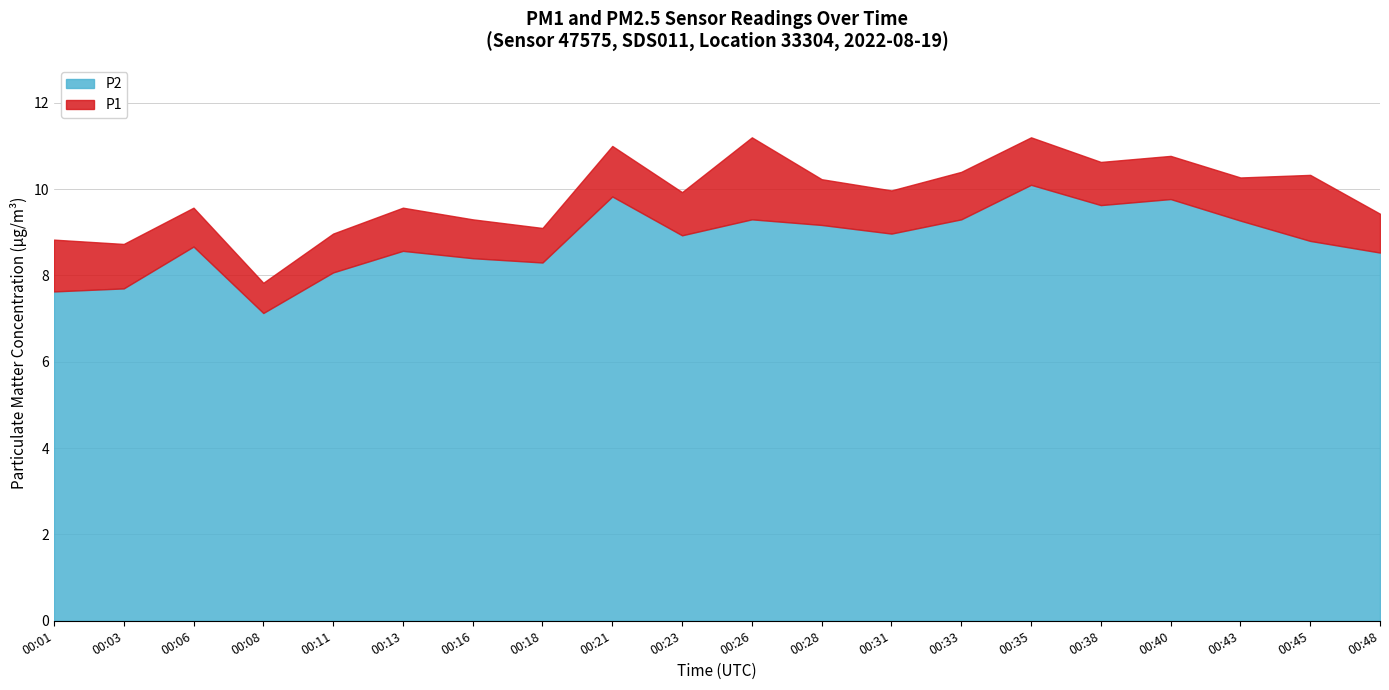

How many lines are shown in the chart?

2